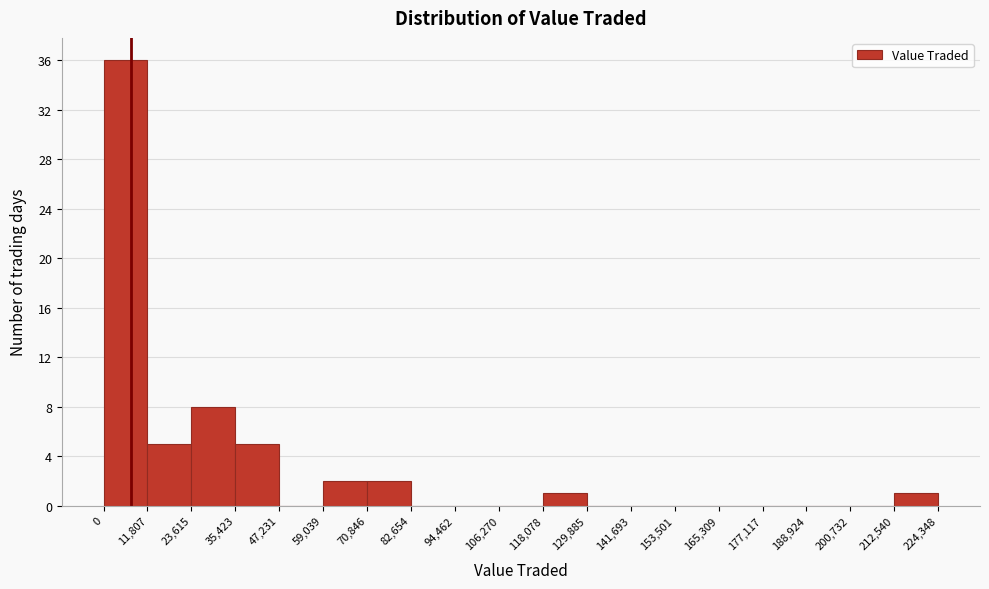

Reading left to right, transcribe this chart: for each bar, give the range it covers on the x-axis and its height. The values are not printed on the chart, so give them approximately, as read against the axis.

0 to 11,807: 36
11,807 to 23,615: 5
23,615 to 35,423: 8
35,423 to 47,231: 5
47,231 to 59,039: 0
59,039 to 70,846: 2
70,846 to 82,654: 2
82,654 to 94,462: 0
94,462 to 106,270: 0
106,270 to 118,078: 0
118,078 to 129,885: 1
129,885 to 141,693: 0
141,693 to 153,501: 0
153,501 to 165,309: 0
165,309 to 177,117: 0
177,117 to 188,924: 0
188,924 to 200,732: 0
200,732 to 212,540: 0
212,540 to 224,348: 1